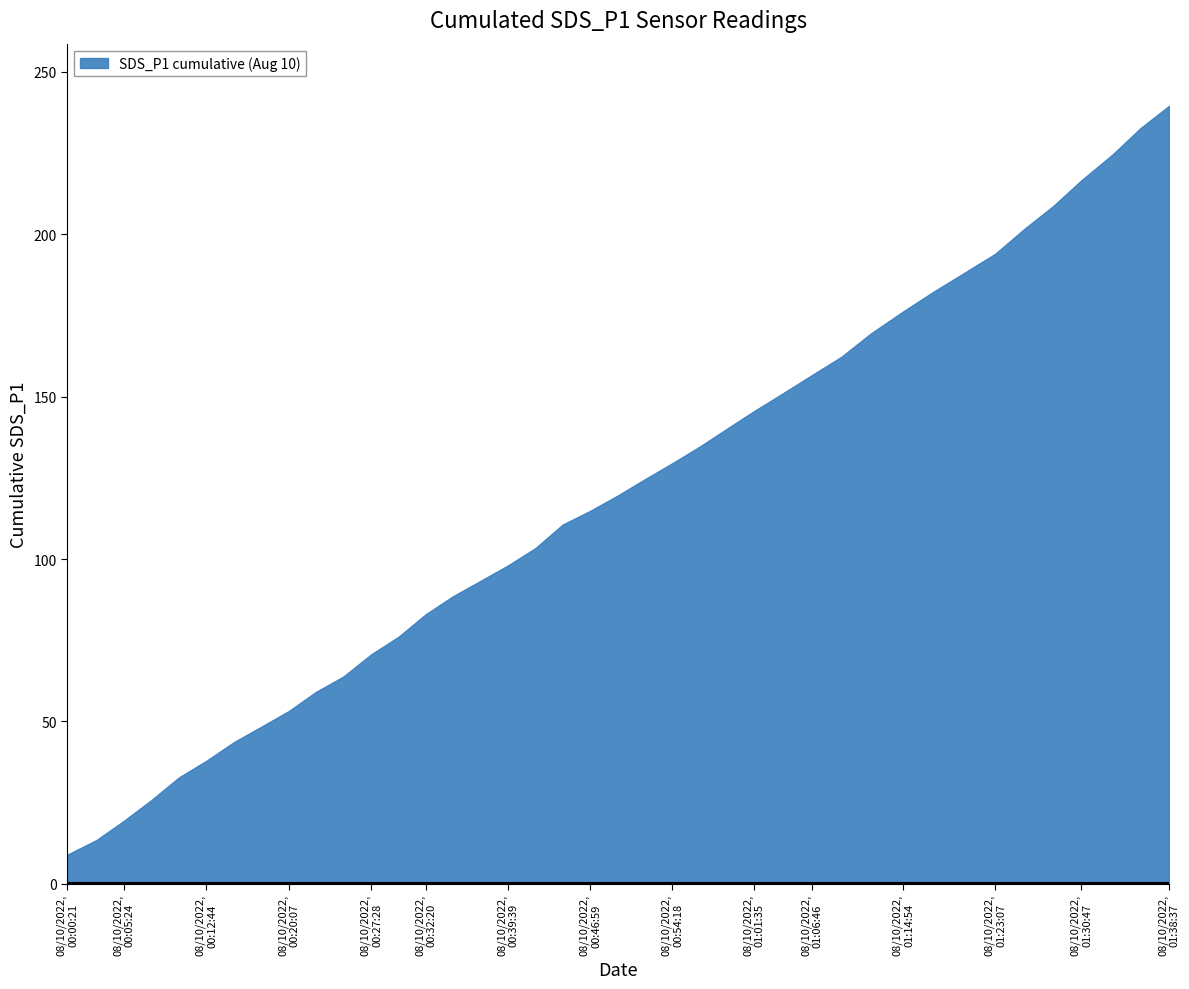

What is the greatest value displayed?

239.5